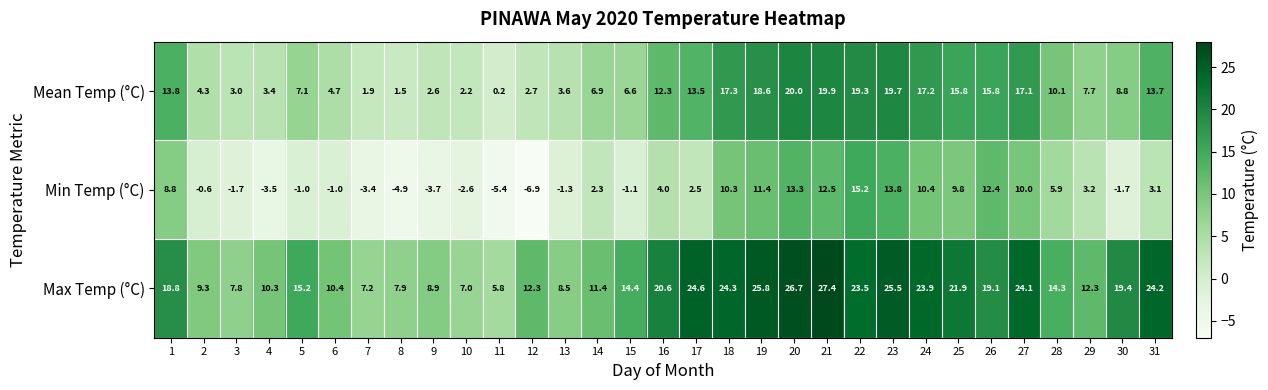

At which category is the sum across all series the highest?

20